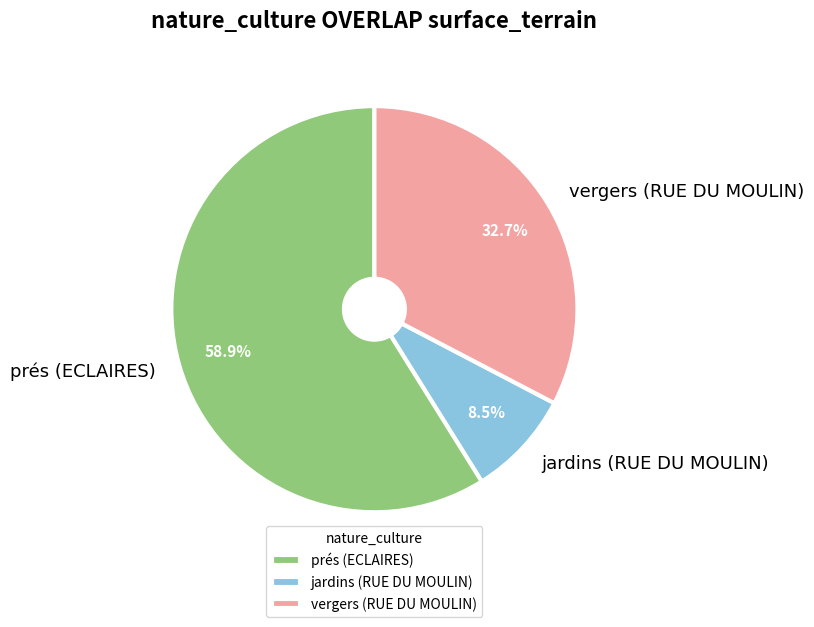

Which category has the biggest portion of the pie?

prés (ECLAIRES)